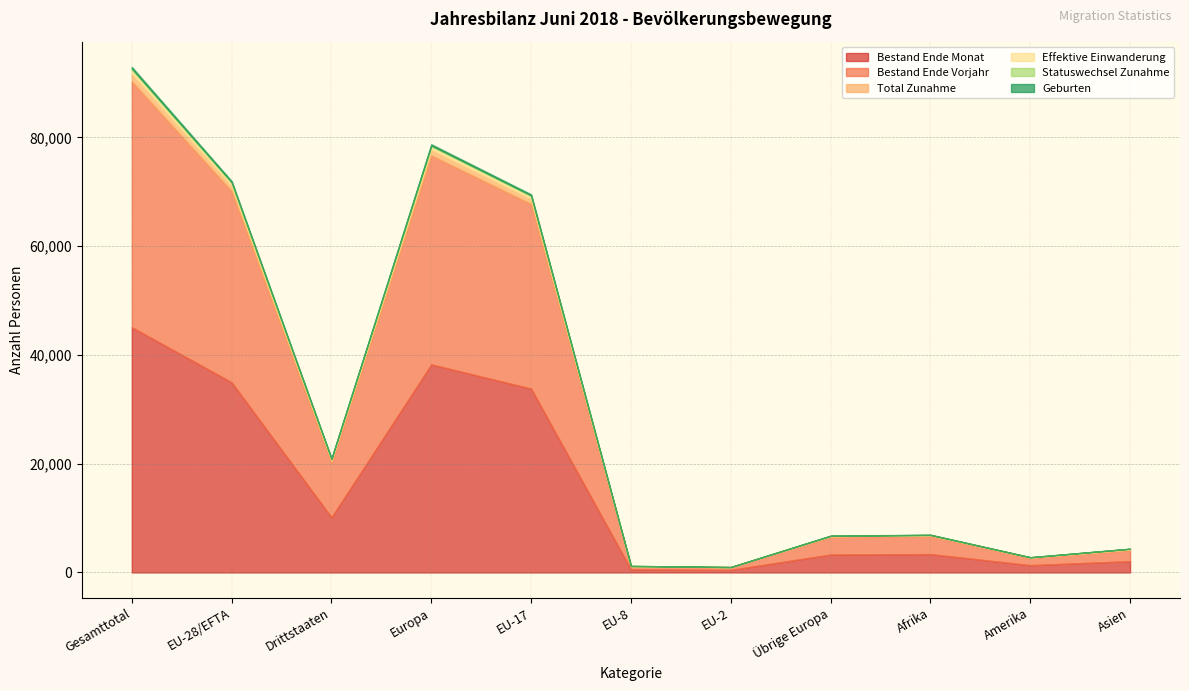

What is the difference between the highest and lowest values at Asien?

2058